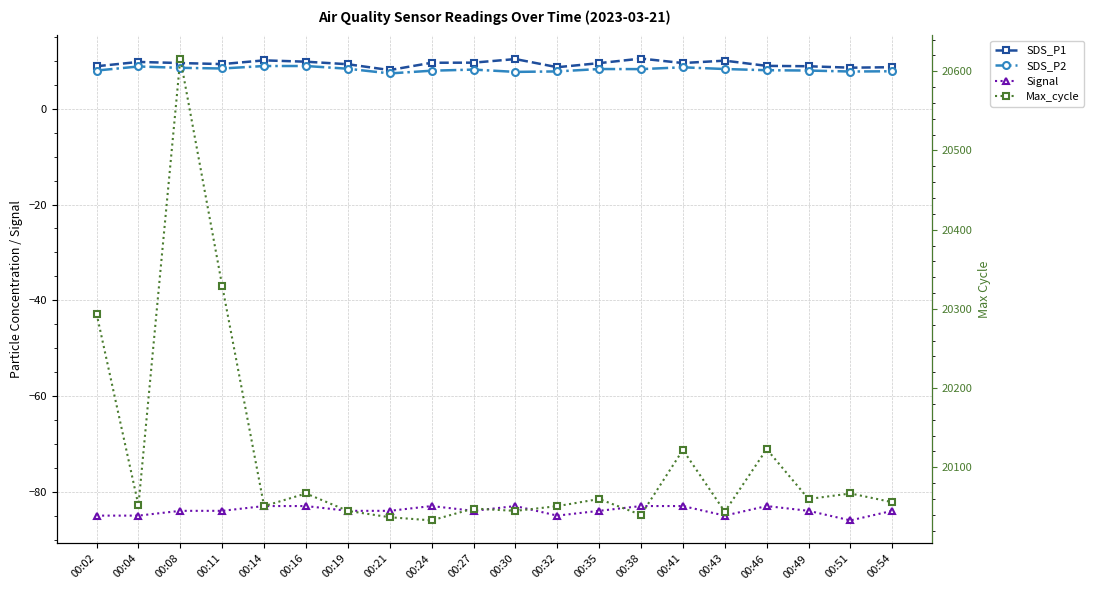

At which category does the chart reach its minimum across all series?

00:51